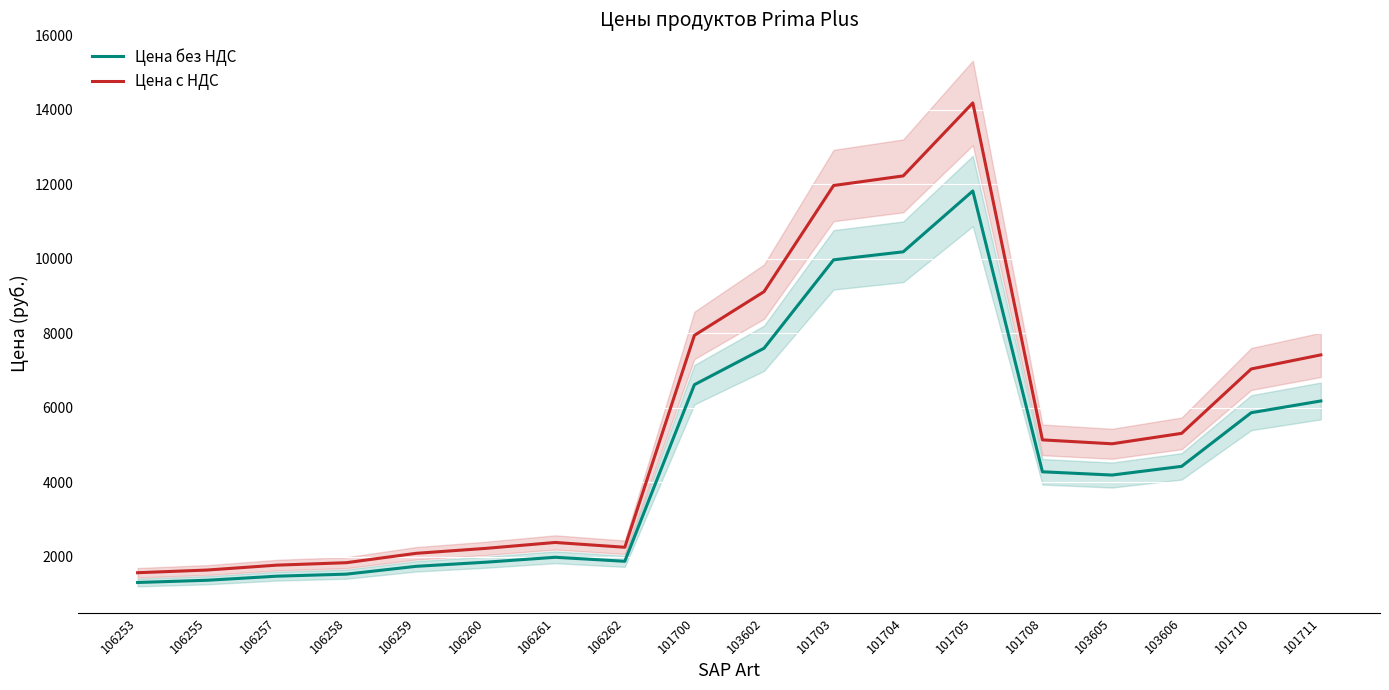

What is the difference between the maximum and minimum values in the Цена с НДС series?

12608.0